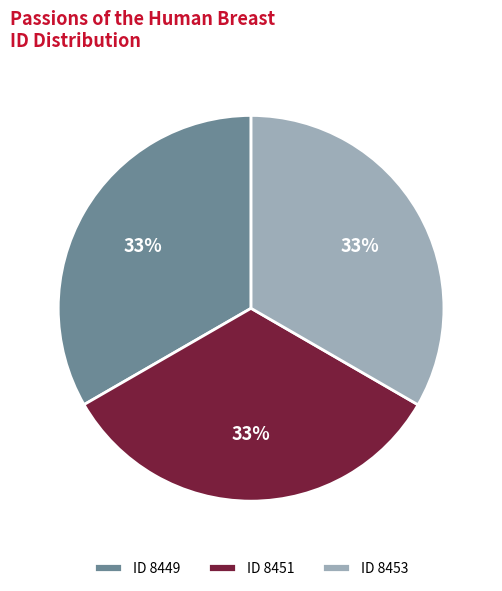

Do ID 8451 and ID 8453 together represent more than half of the pie?

Yes